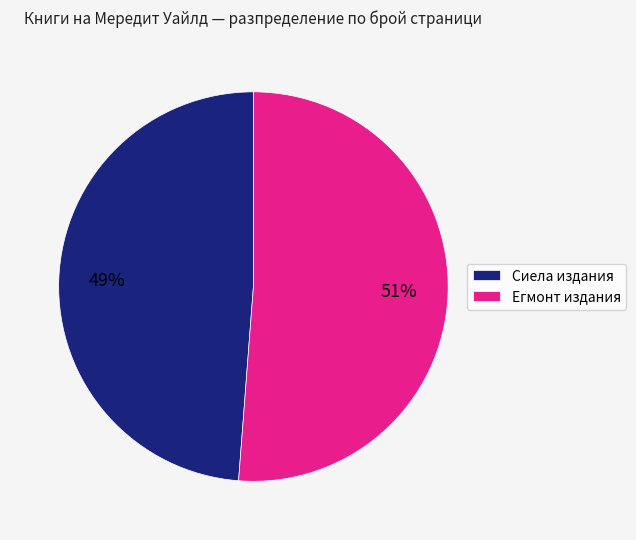

To the nearest percent, what is the average slice percentage?

50%